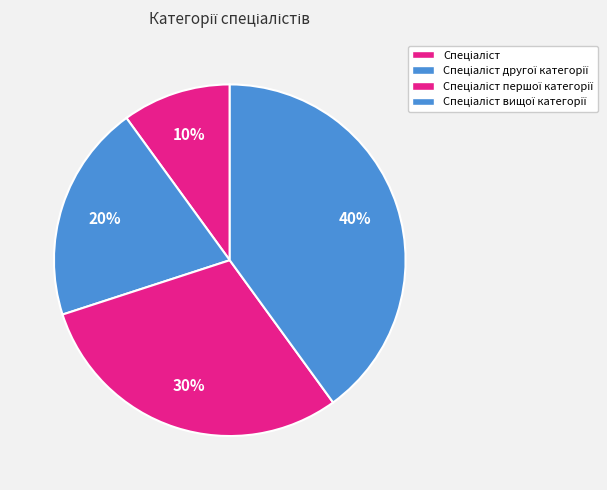

What percentage is the Спеціаліст slice, to the nearest percent?

10%